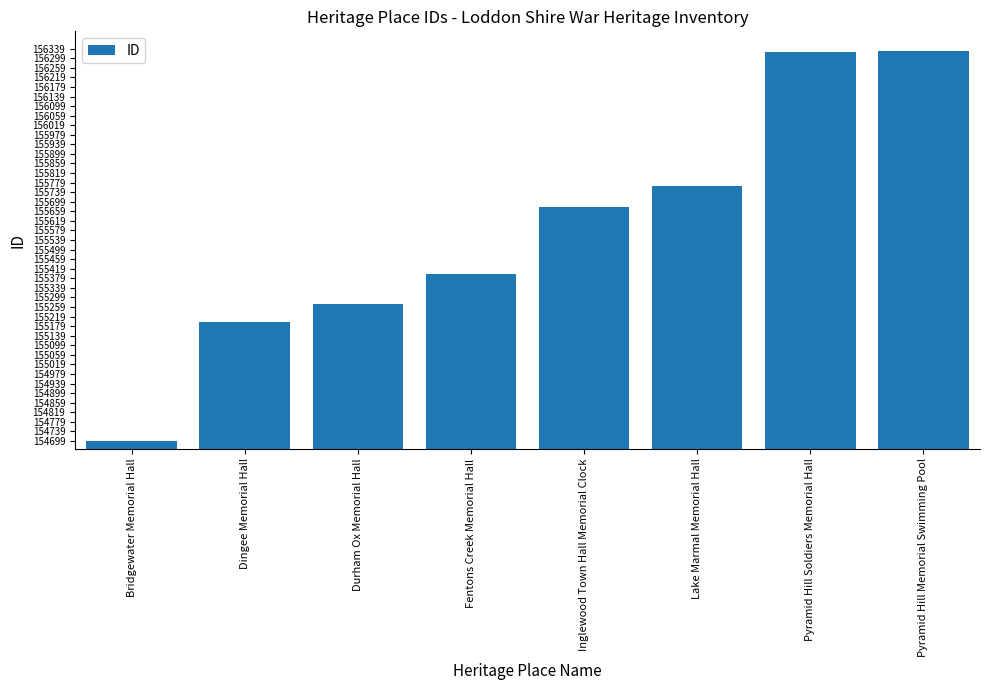

How many data points are less than 155677?

4